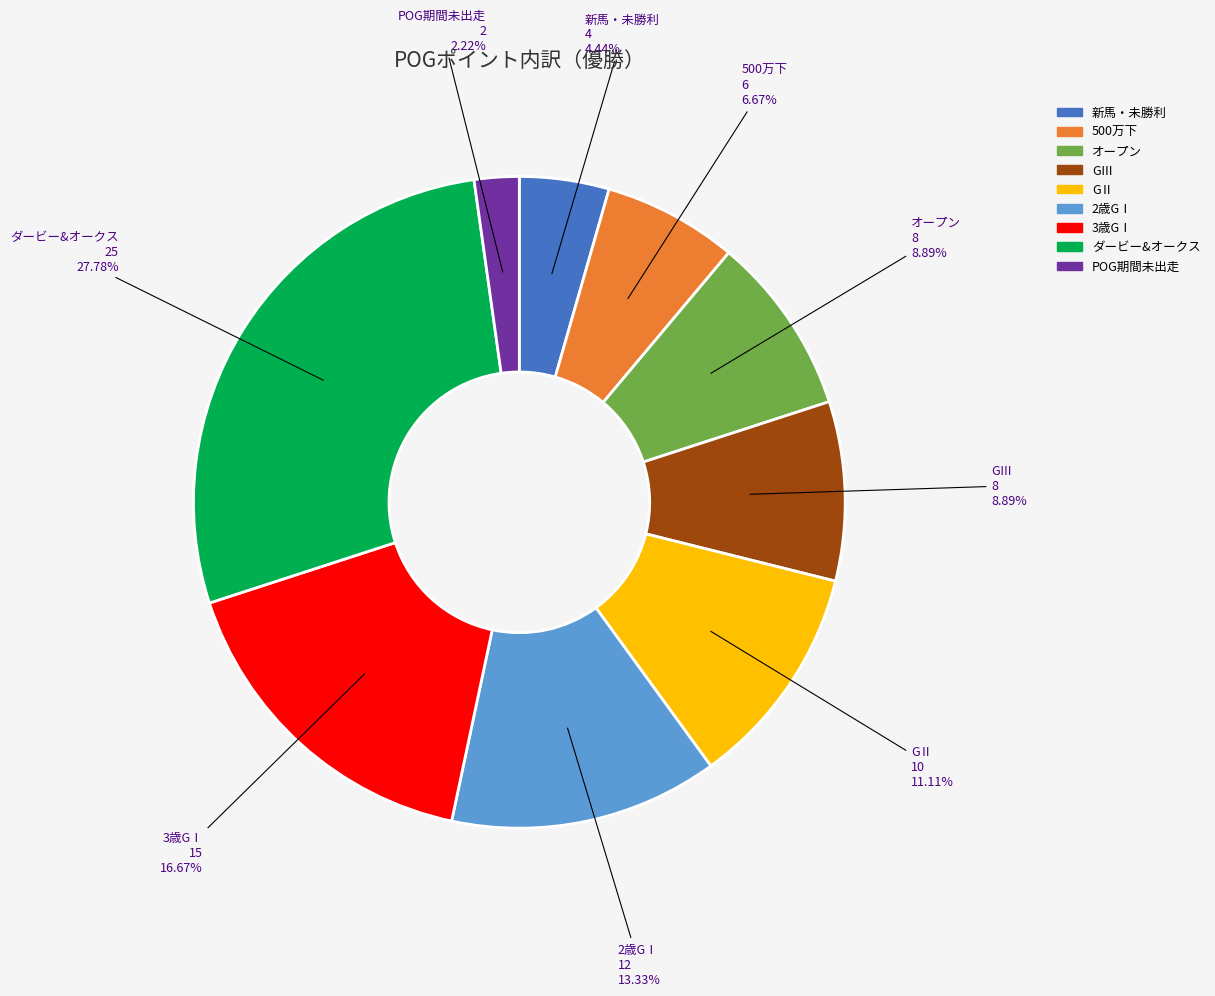

To the nearest percent, what is the difference between the largest and smallest slice percentages?

26%